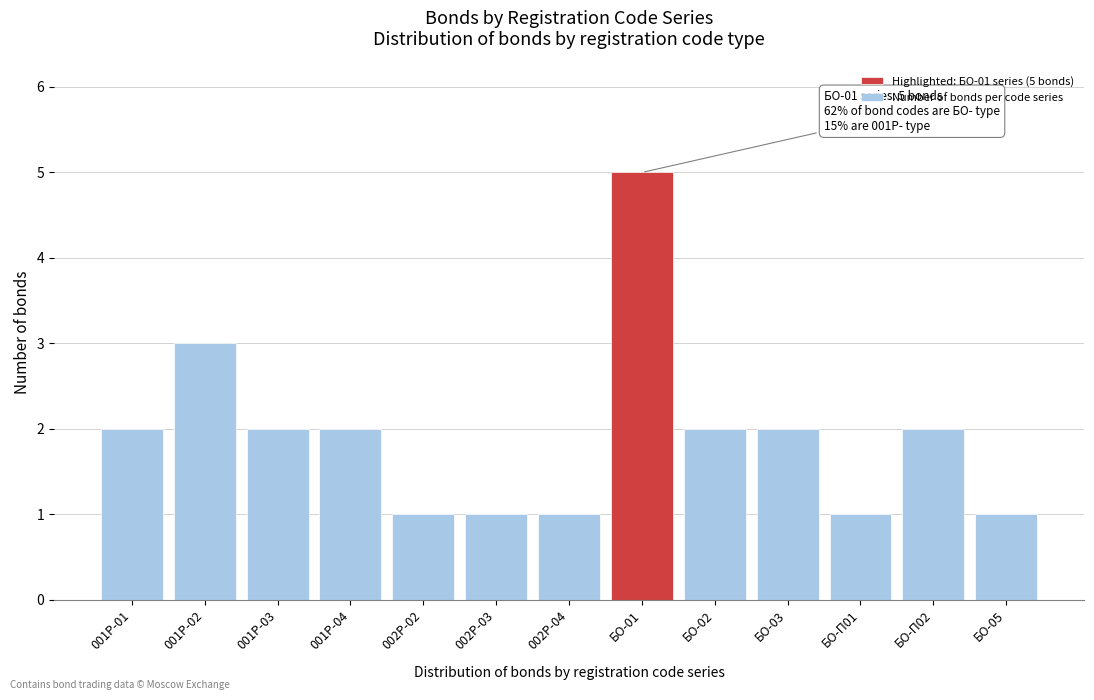

Reading right to left, extract all data points from this chart.

БО-05=1	БО-П02=2	БО-П01=1	БО-03=2	БО-02=2	БО-01=5	002P-04=1	002P-03=1	002P-02=1	001P-04=2	001P-03=2	001P-02=3	001P-01=2